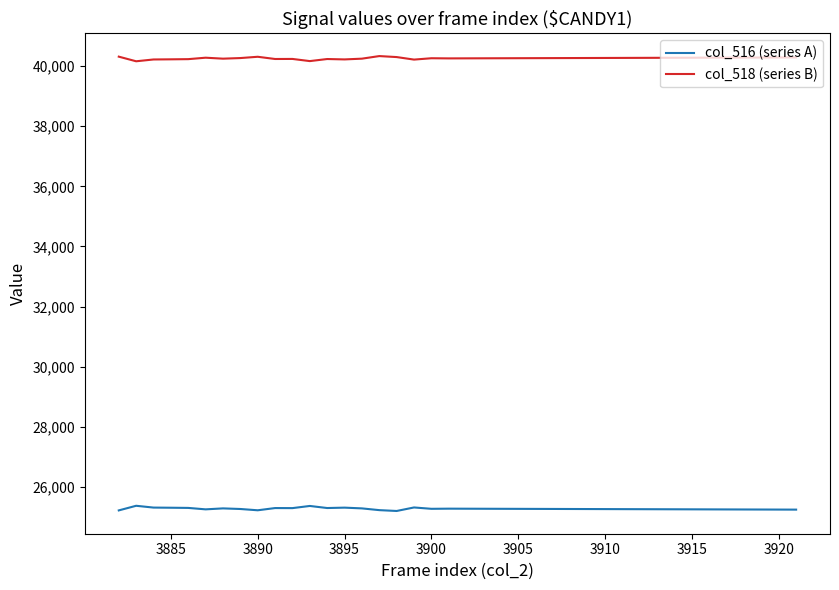

What is the lowest value of the col_518 (series B) series?

40160